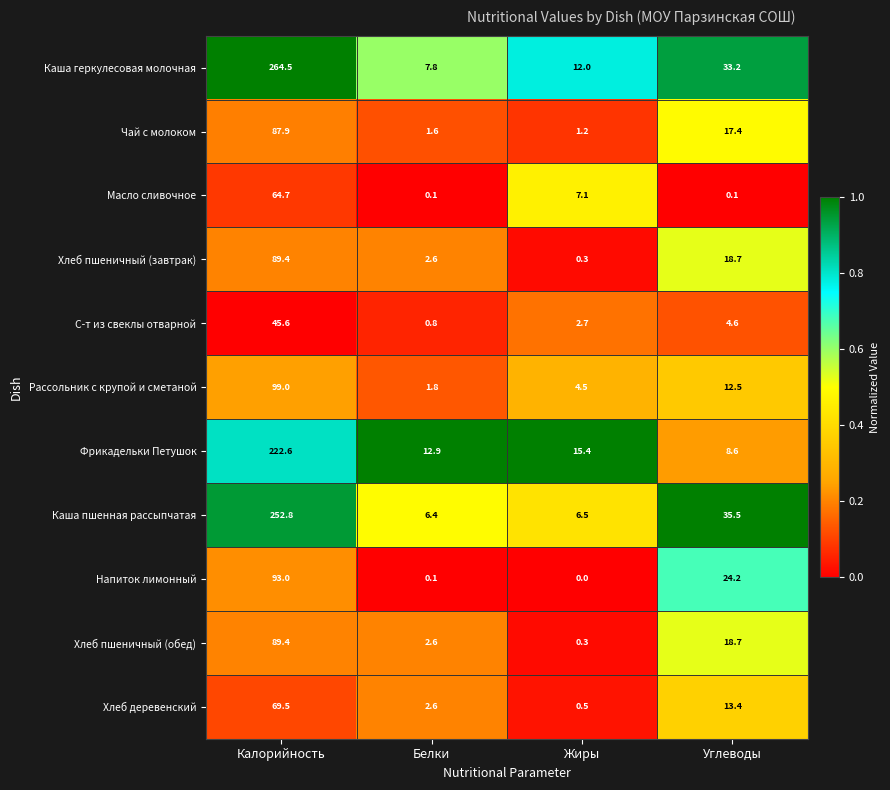

Which series has the largest total across all categories?

Каша геркулесовая молочная